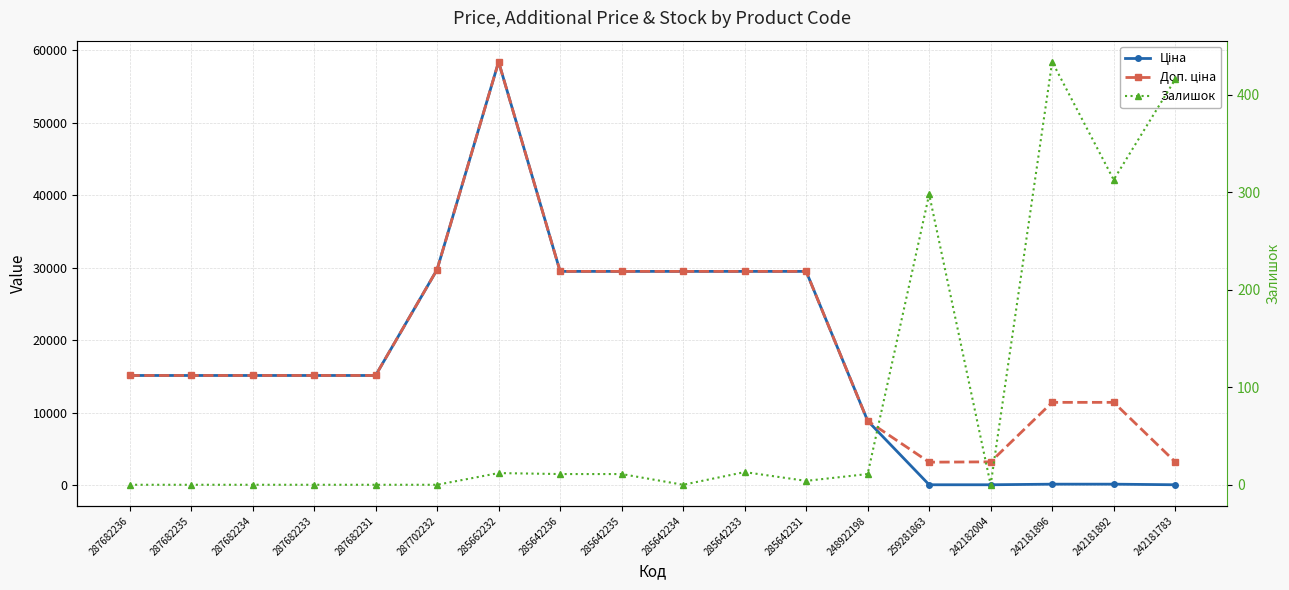

Between which two adjacent categories do Залишок and Ціна first intersect?

248922198 and 259281863